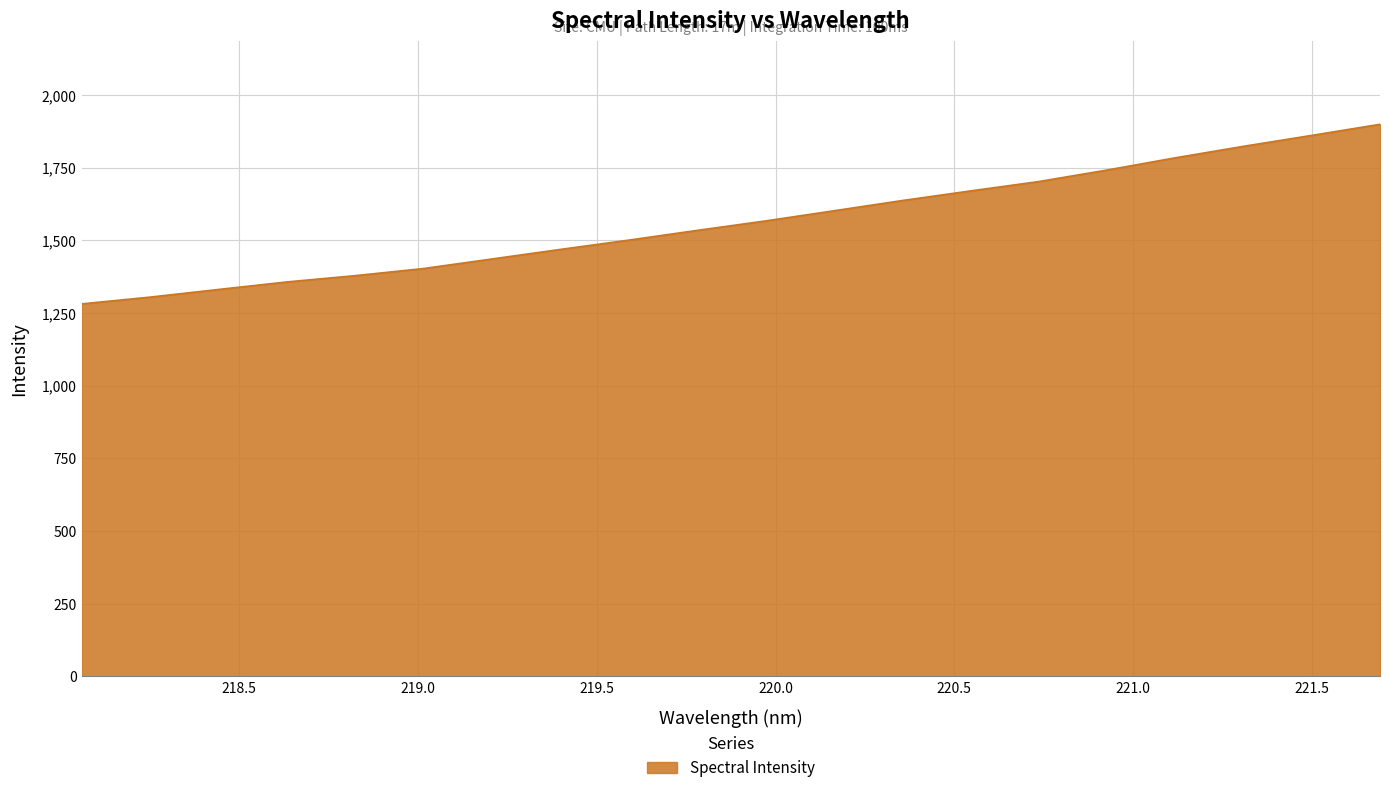

What is the minimum value shown in the chart?

1281.3